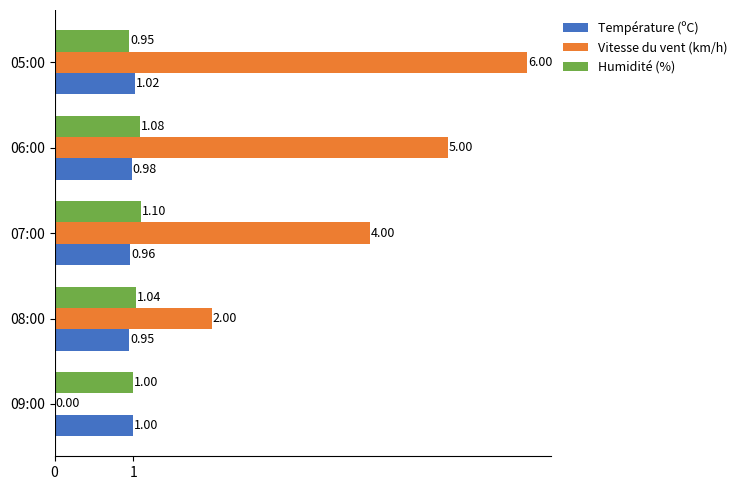

Is the value of Humidité (%) at 07:00 greater than the value of Température (ºC) at 09:00?

Yes